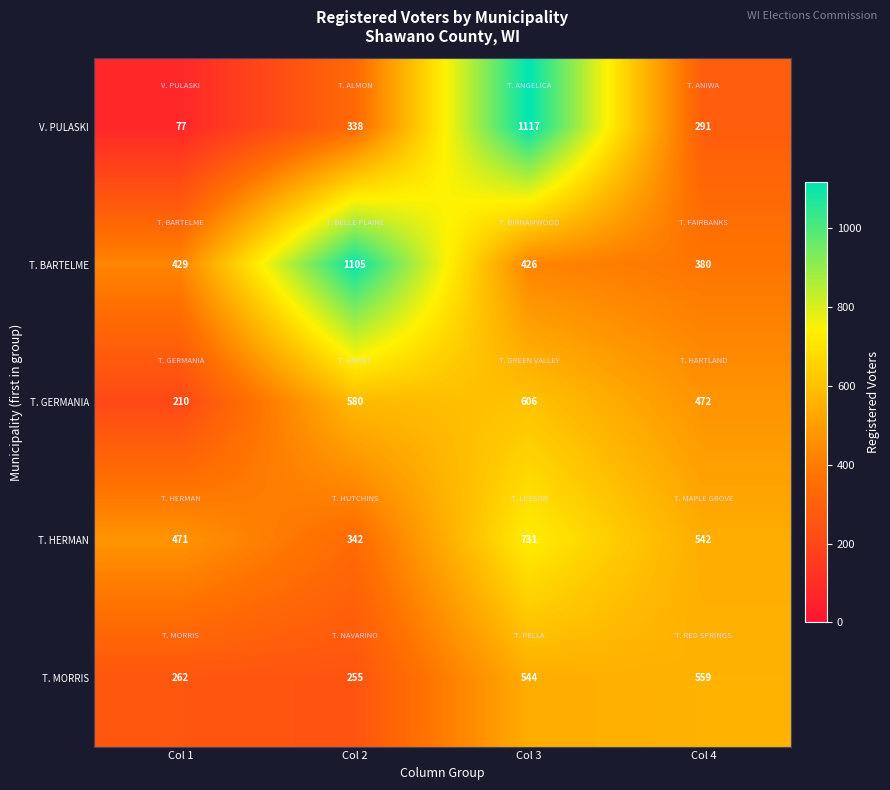

Rank the series by their maximum value, from lowest to highest.

T. MORRIS, T. GERMANIA, T. HERMAN, T. BARTELME, V. PULASKI